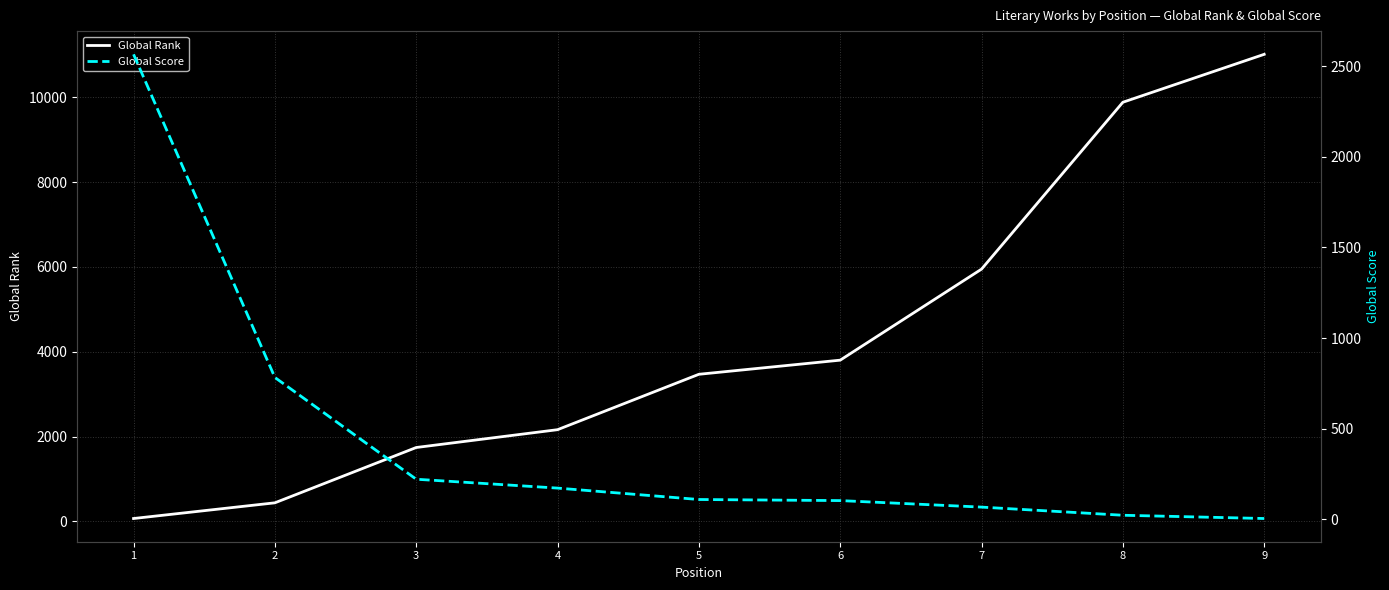

How many times do Global Rank and Global Score cross each other?

1